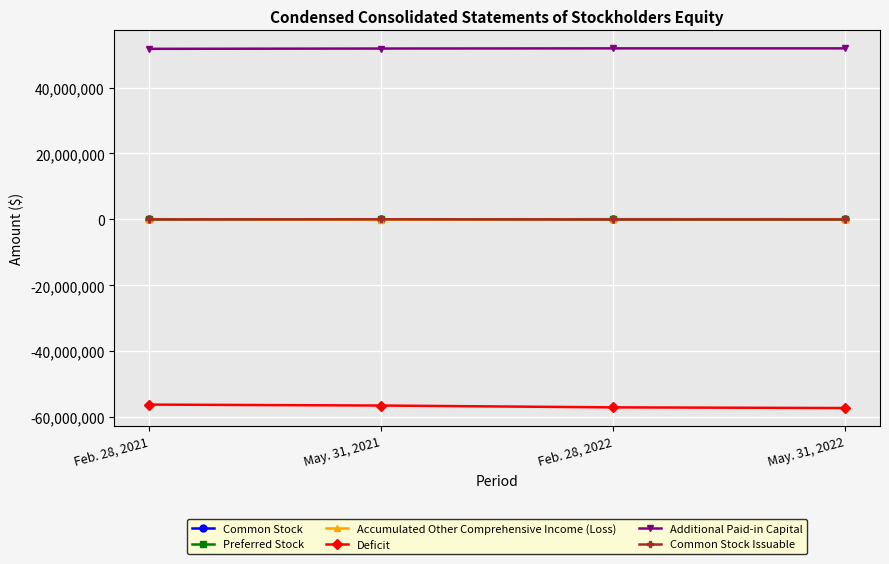

Where do Common Stock and Accumulated Other Comprehensive Income (Loss) first cross each other?

Feb. 28, 2021 and May. 31, 2021